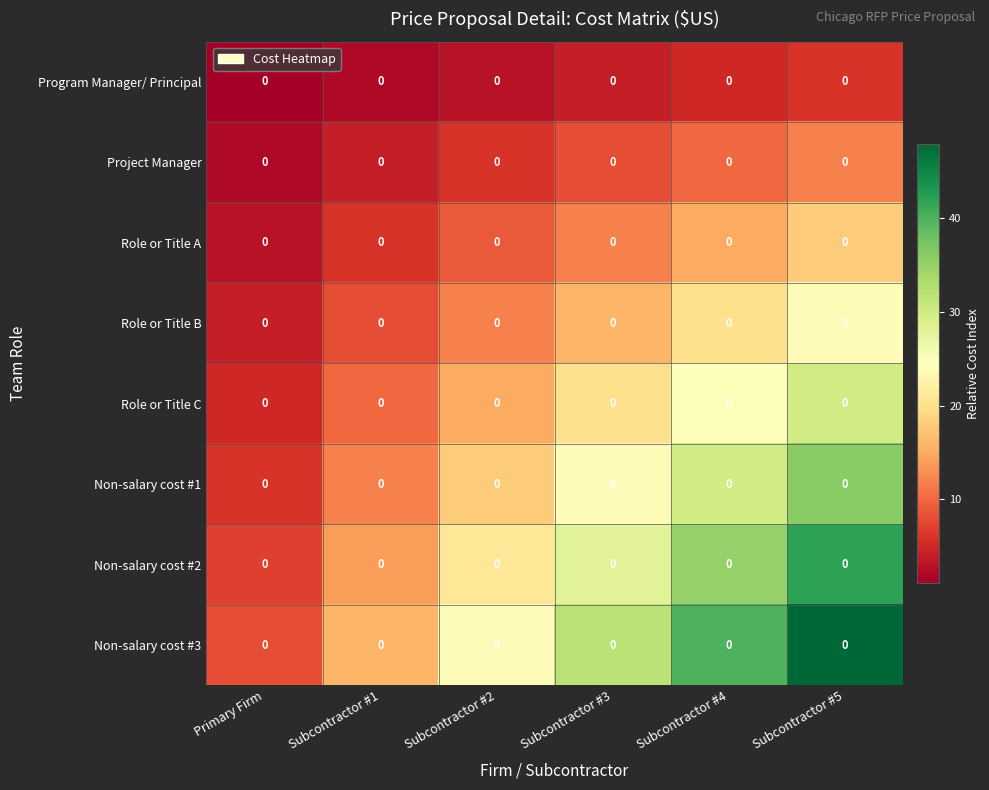

What is the smallest value displayed?

1